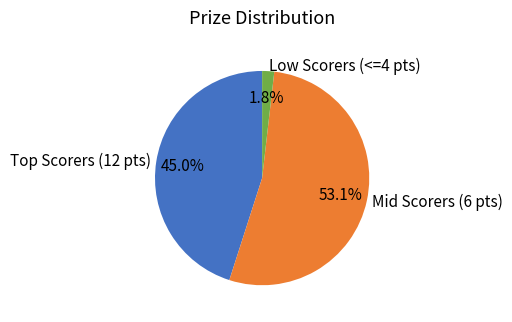

Rank the categories by value from lowest to highest.

Low Scorers (<=4 pts), Top Scorers (12 pts), Mid Scorers (6 pts)